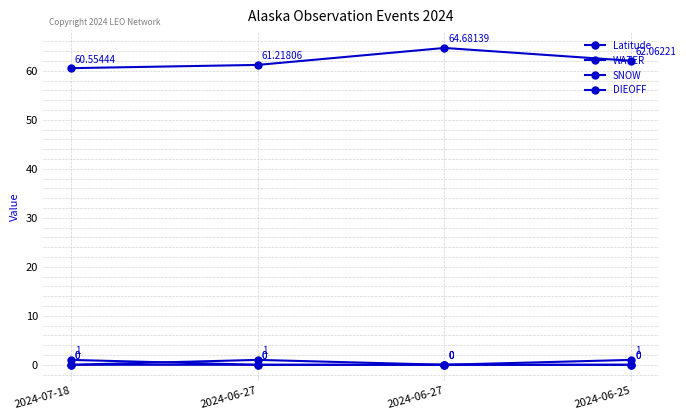

Is this an area chart (filled region under the line)?

No